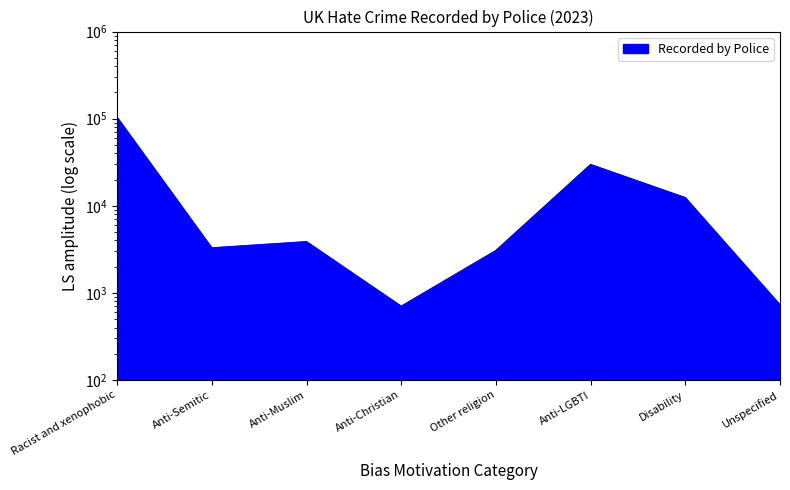

What position from the left is Anti-LGBTI?

6